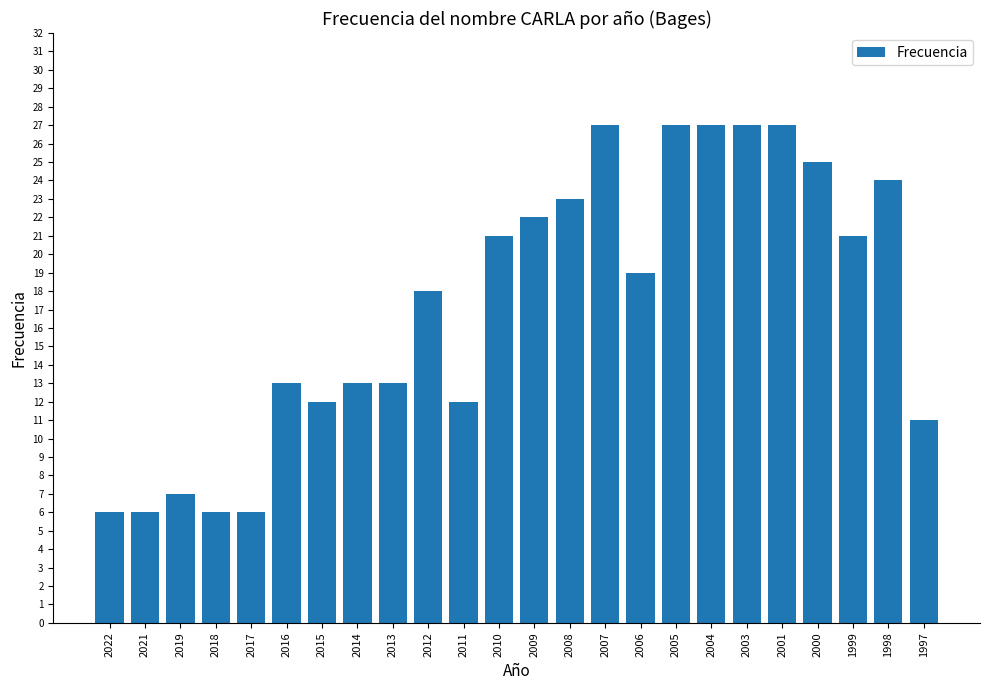

What is the greatest value displayed?

27